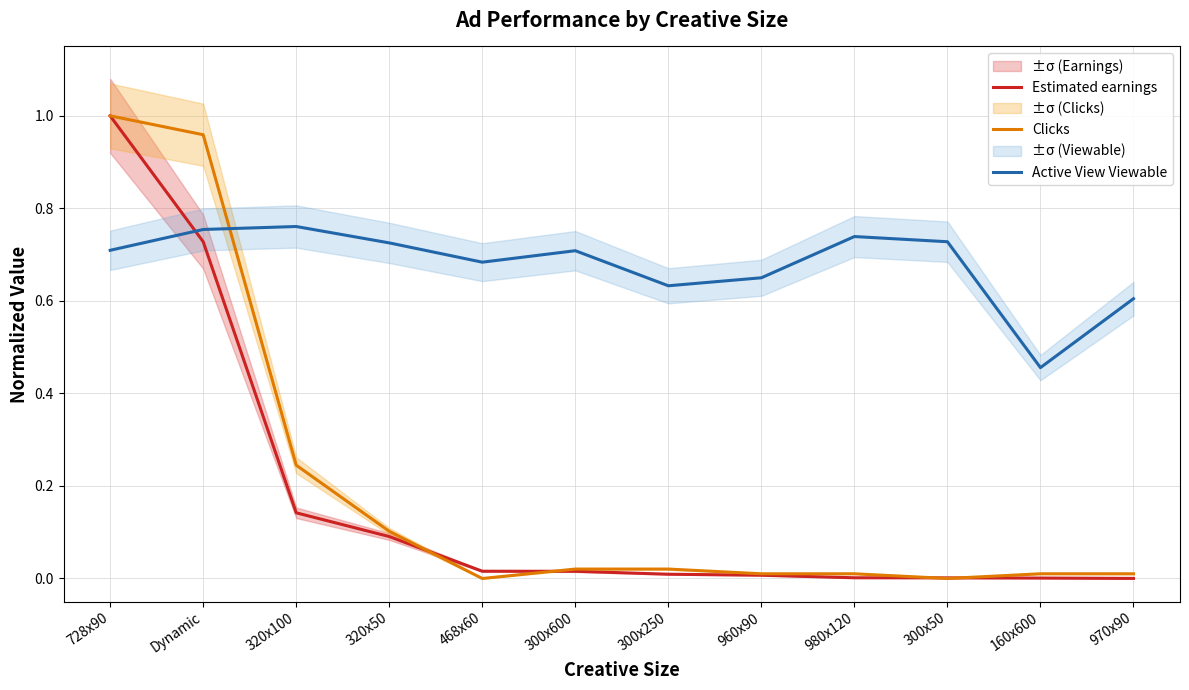

How many times do Active View Viewable and Clicks cross each other?

1